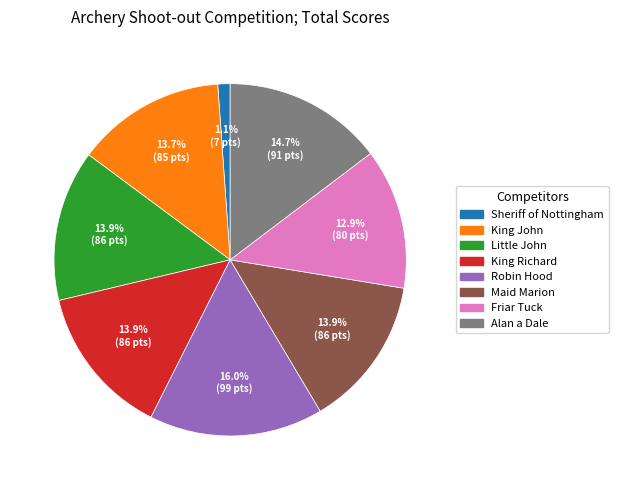

Is it true that Maid Marion is 19% of the pie?

False